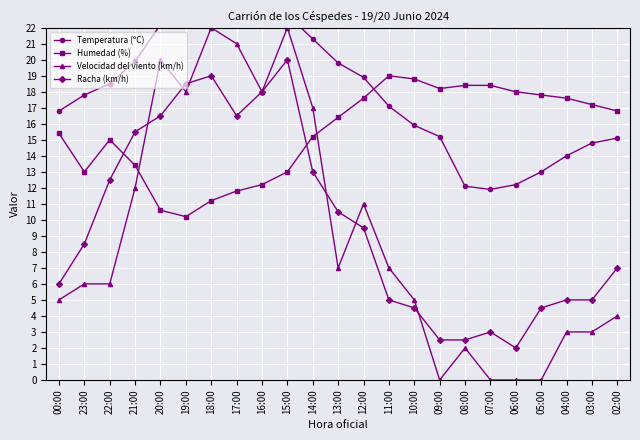

How many data points in Temperatura (ºC) are above 17?

13